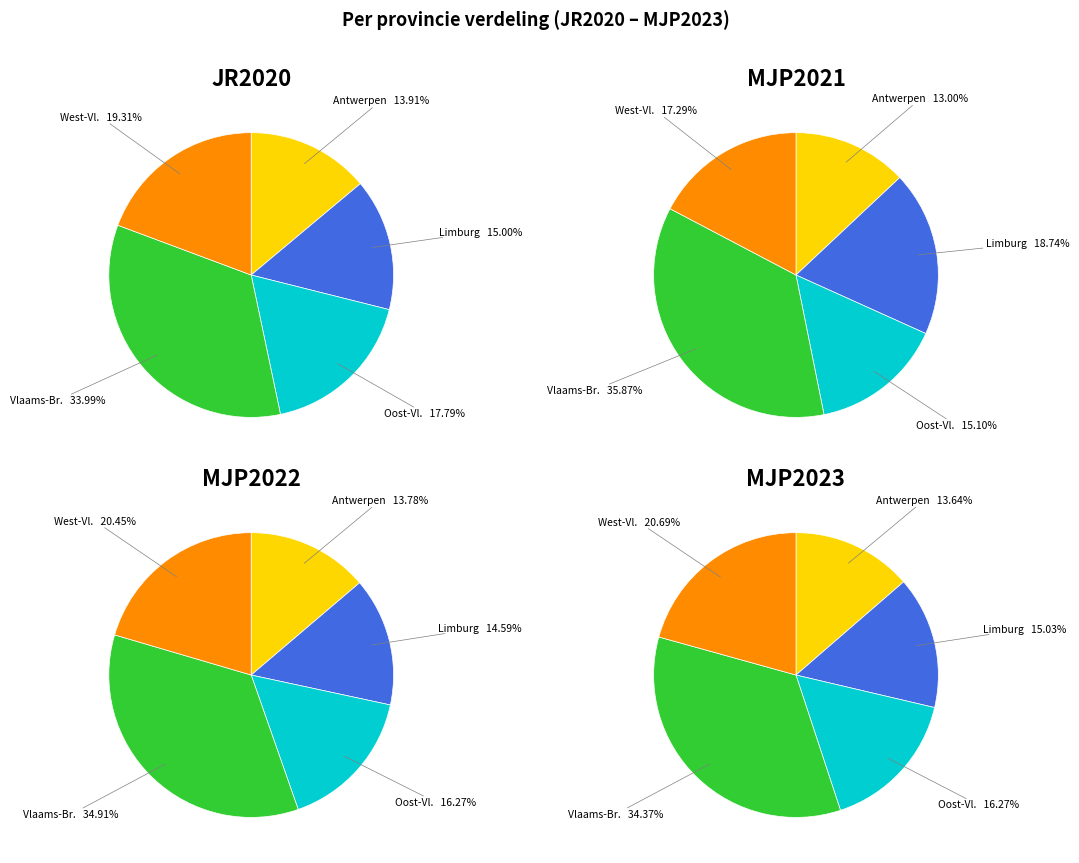

To the nearest percent, what is the average slice percentage?

20%